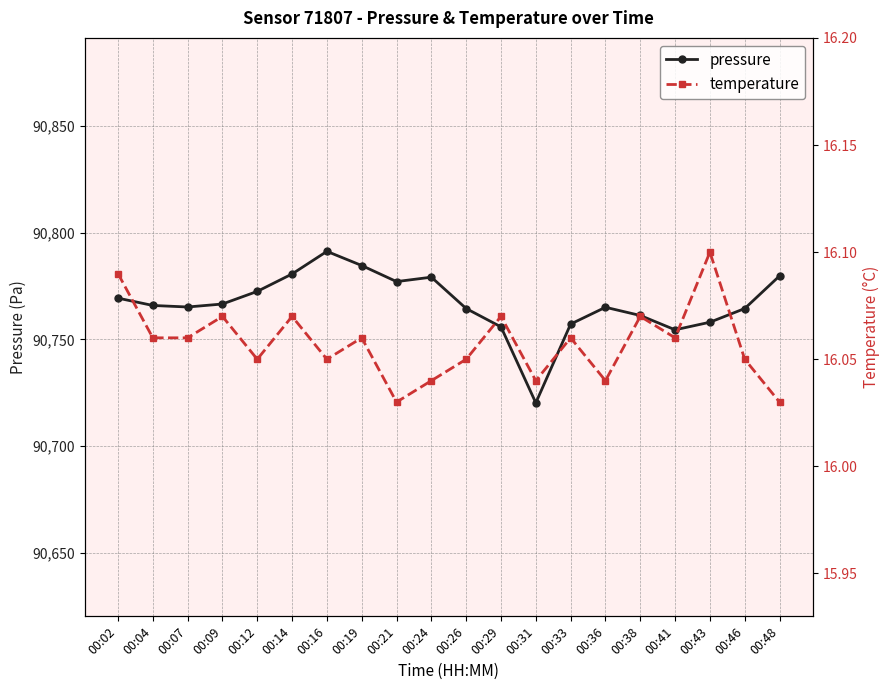

At 00:46, list the series in order from smallest to largest.

temperature, pressure